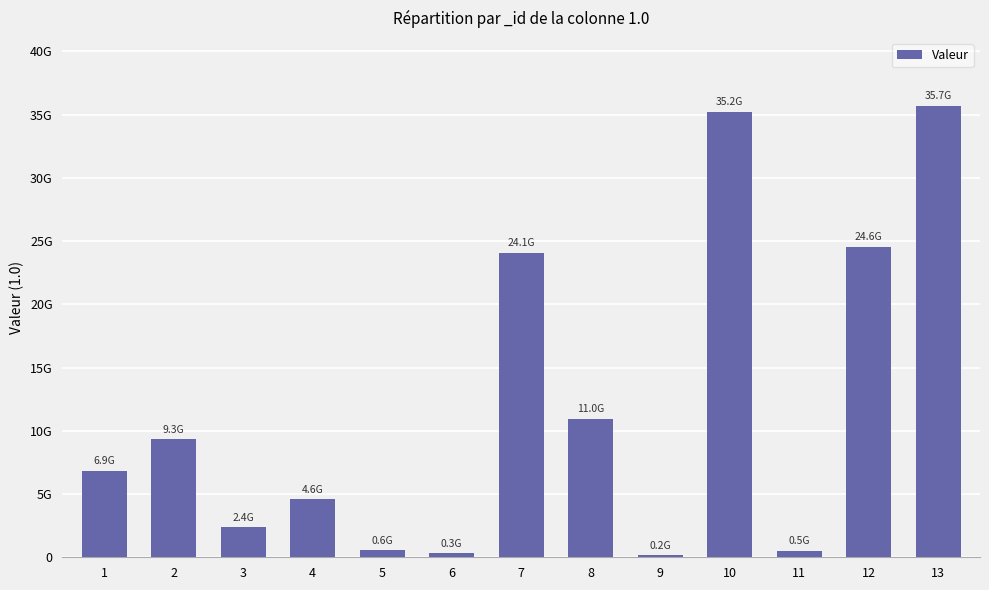

Reading left to right, extract all data points from this chart.

6860000000	9338581661	2379787234	4596057078	563588476	332765958	24070780407	10968146956	168421371	35207348734	497013044	24567793451	35704361778